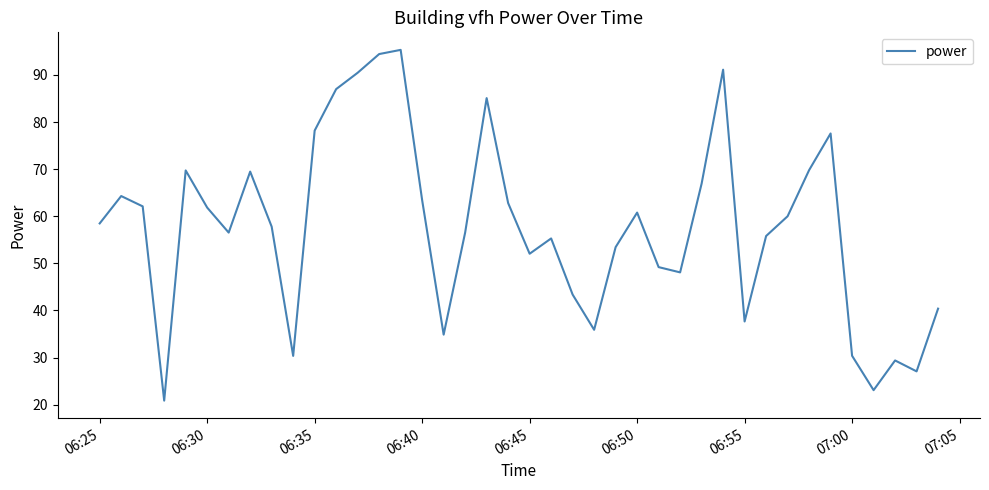

What is the maximum value shown in the chart?

95.3